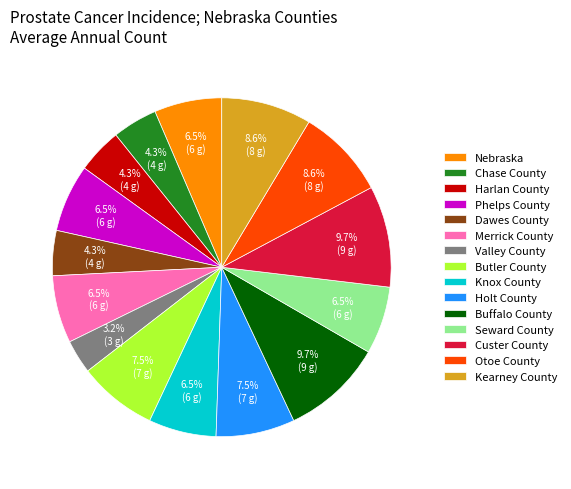

Is there any slice that represents more than half of the pie?

No